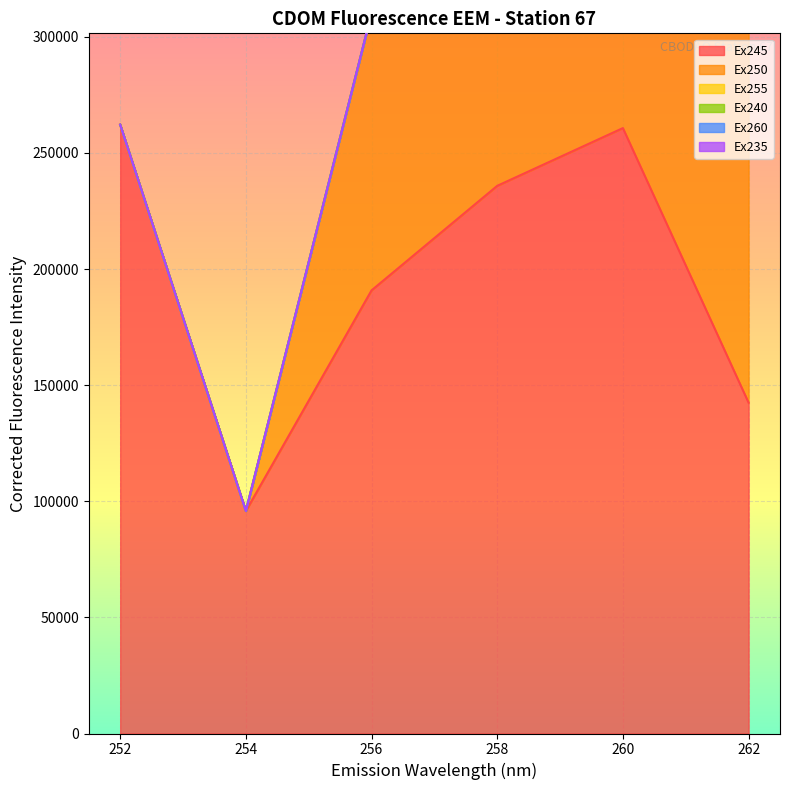

True or false: Ex245 and Ex240 cross at least once.

False